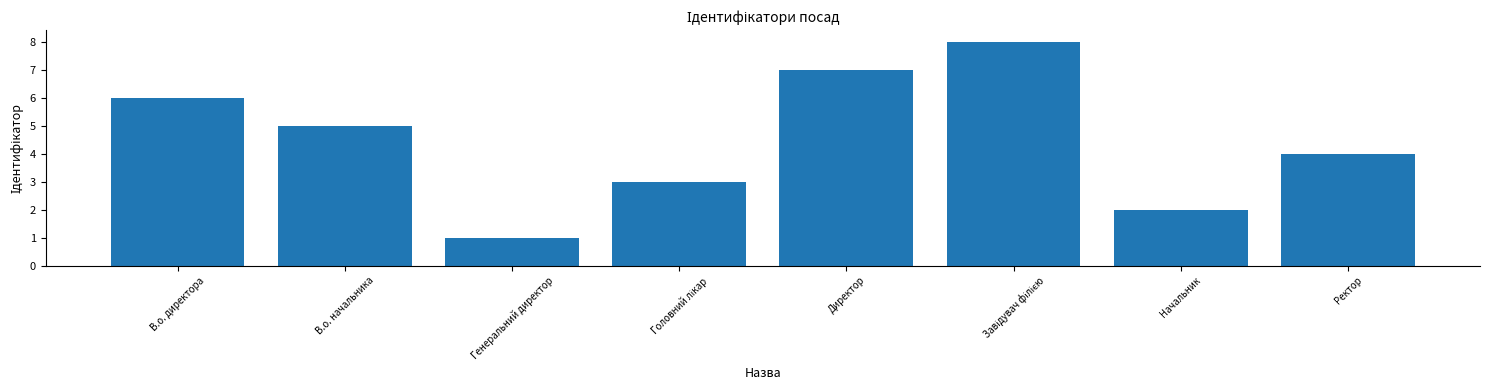

What is the difference between the values at Начальник and В.о. начальника?

3